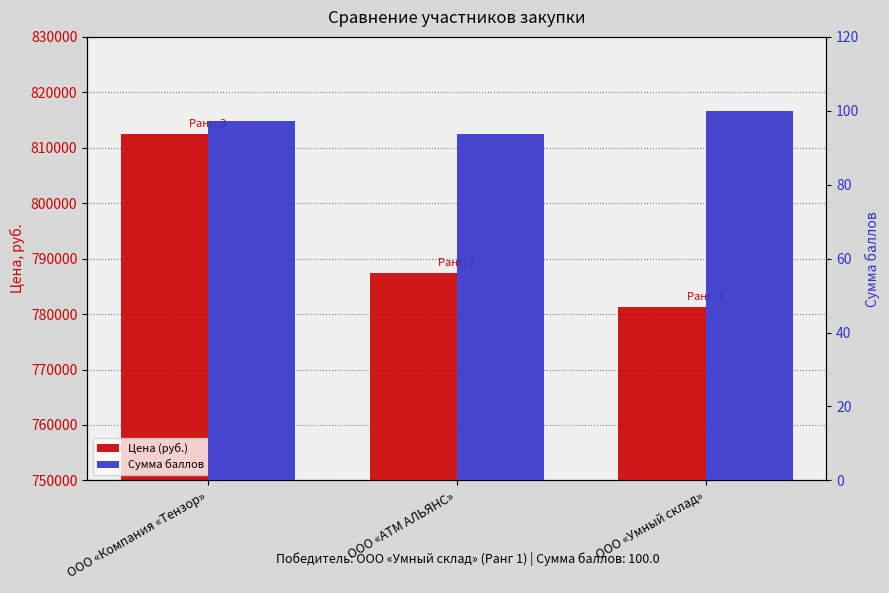

Where does the Сумма баллов series first go above 97?

ООО «Компания «Тензор»